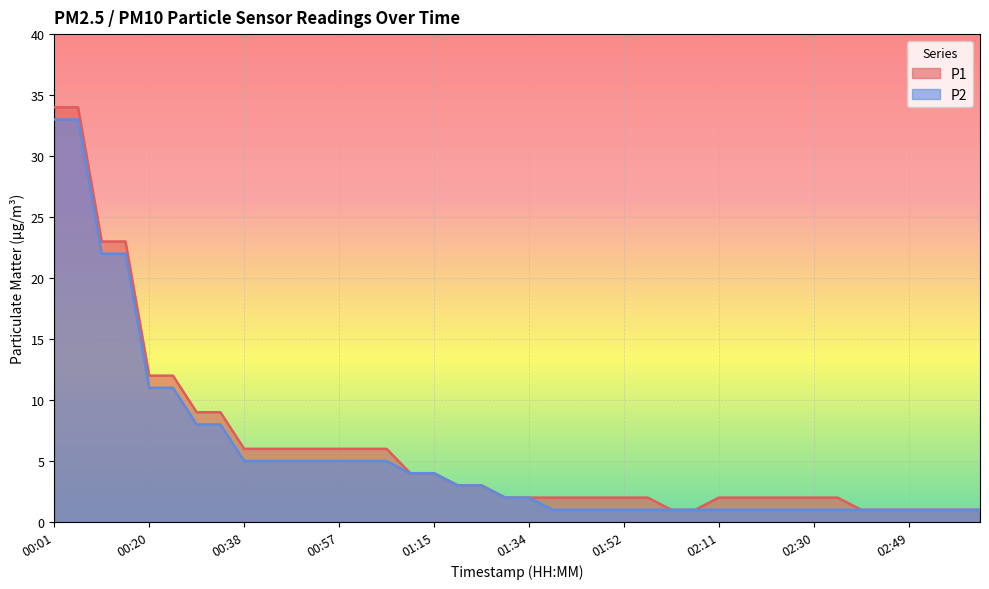

Reading left to right, transcribe all the data shown in this chart.

P1: 34	34	23	23	12	12	9	9	6	6	6	6	6	6	6	4	4	3	3	2	2	2	2	2	2	2	1	1	2	2	2	2	2	2	1	1	1	1	1	1
P2: 33	33	22	22	11	11	8	8	5	5	5	5	5	5	5	4	4	3	3	2	2	1	1	1	1	1	1	1	1	1	1	1	1	1	1	1	1	1	1	1